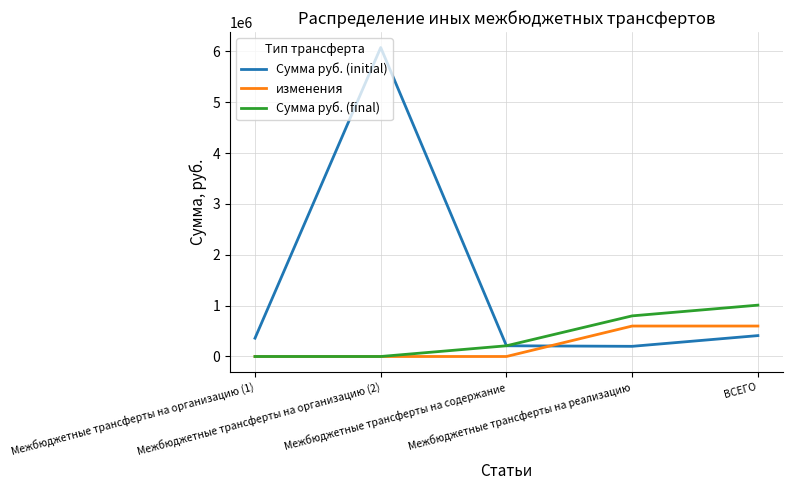

Rank the series by their maximum value, from highest to lowest.

Сумма руб. (initial), Сумма руб. (final), изменения